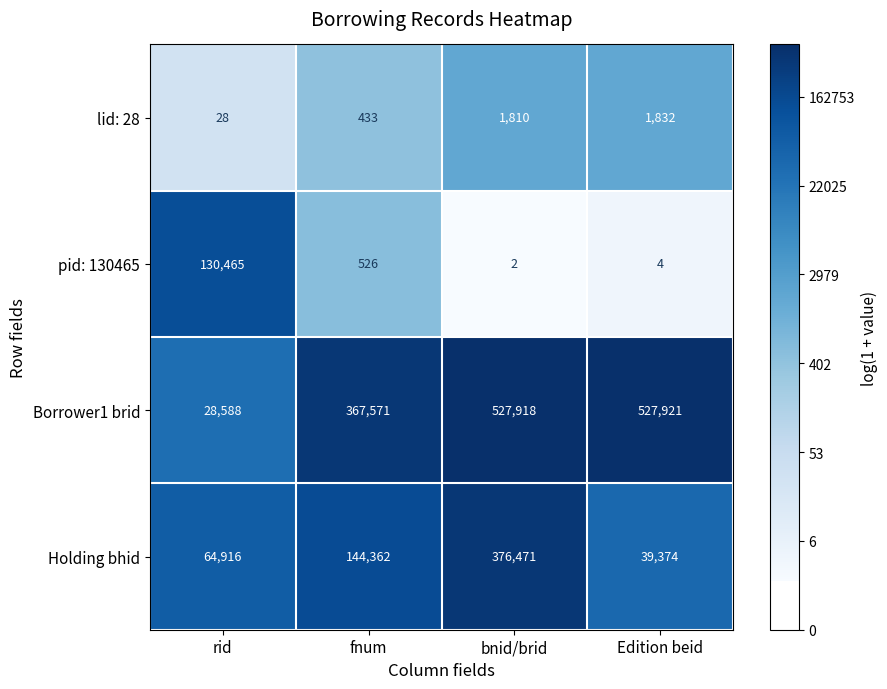

What is the difference between the Holding bhid values at rid and bnid/brid?

311555